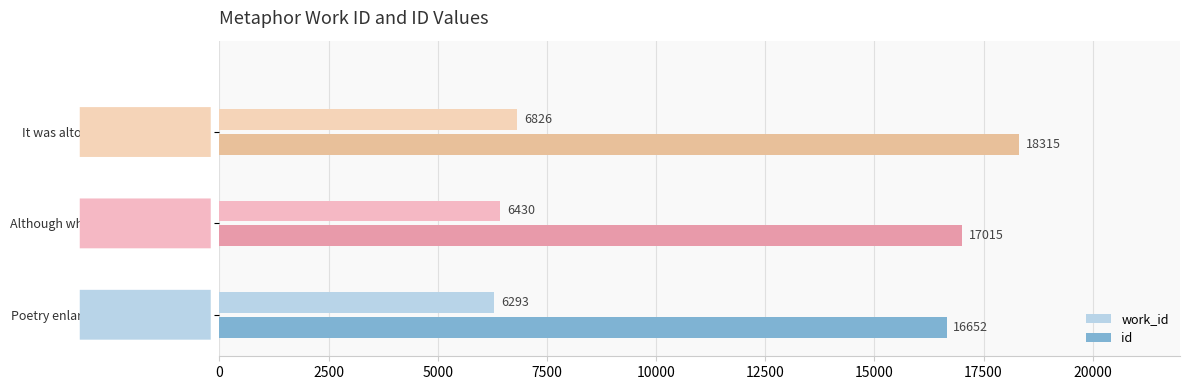

Rank the categories by work_id value from highest to lowest.

It was altogether unaccountable, Although when Mr Wakem entered, Poetry enlarges the circumference